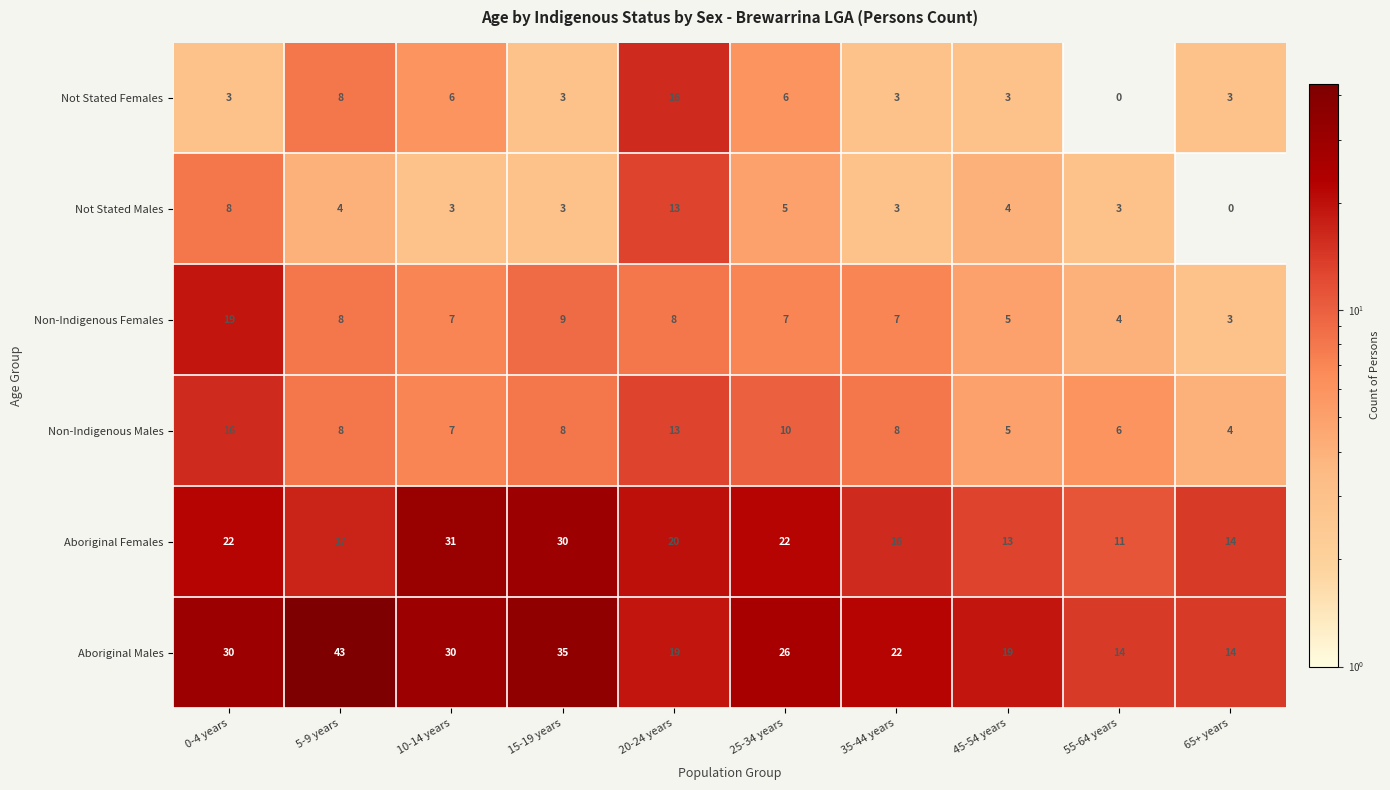

What is the approximate value of Aboriginal Females at 45-54 years, to the nearest 10?

10